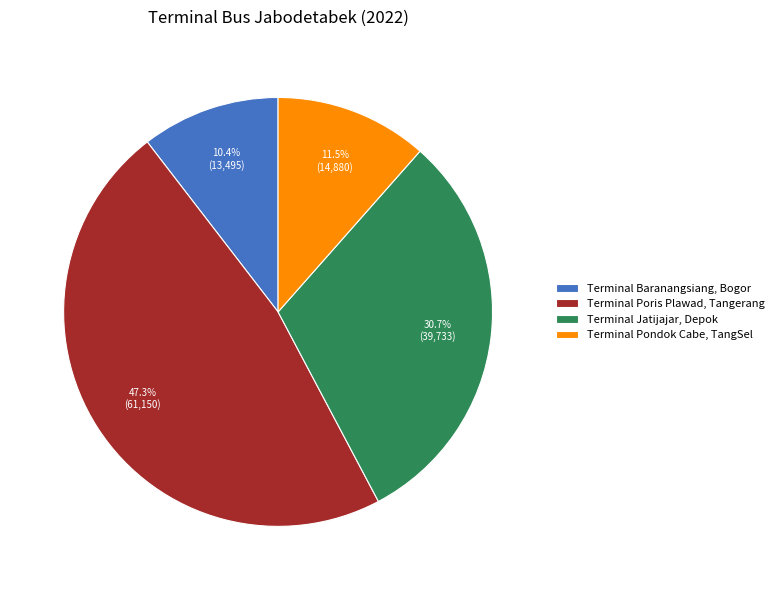

Which slice is the smallest?

Terminal Baranangsiang, Bogor